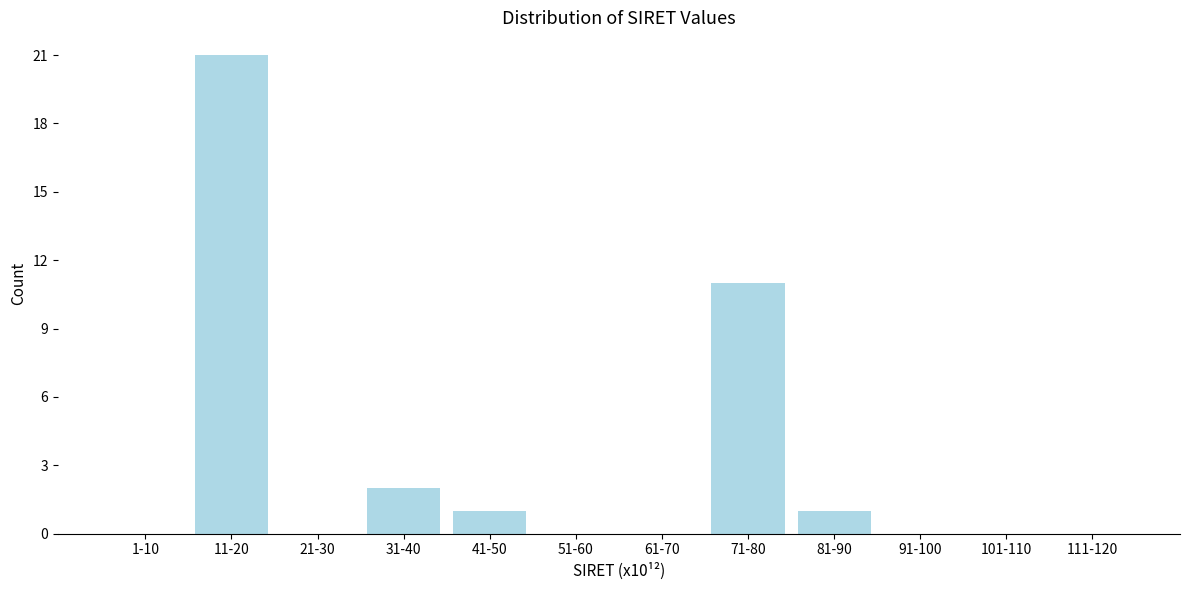

Reading left to right, list all the values displayed in this chart.

1-10=0	11-20=21	21-30=0	31-40=2	41-50=1	51-60=0	61-70=0	71-80=11	81-90=1	91-100=0	101-110=0	111-120=0